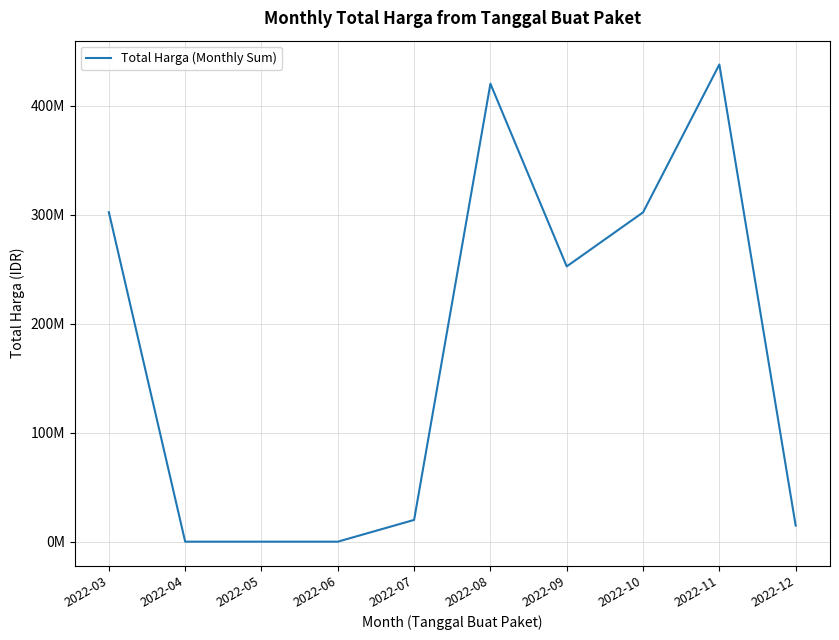

Does the chart display data point markers on the line(s)?

No